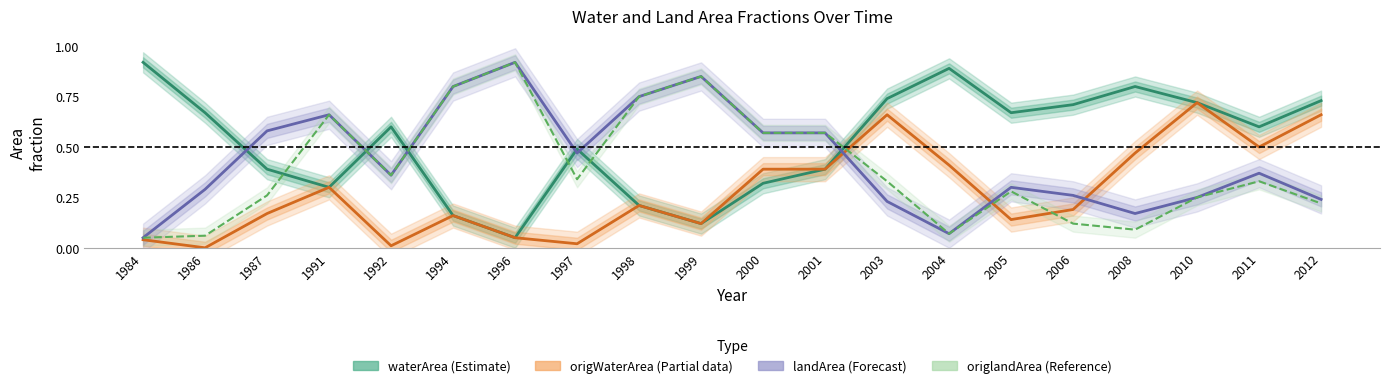

At how many categories does at least one series exceed 0?

20